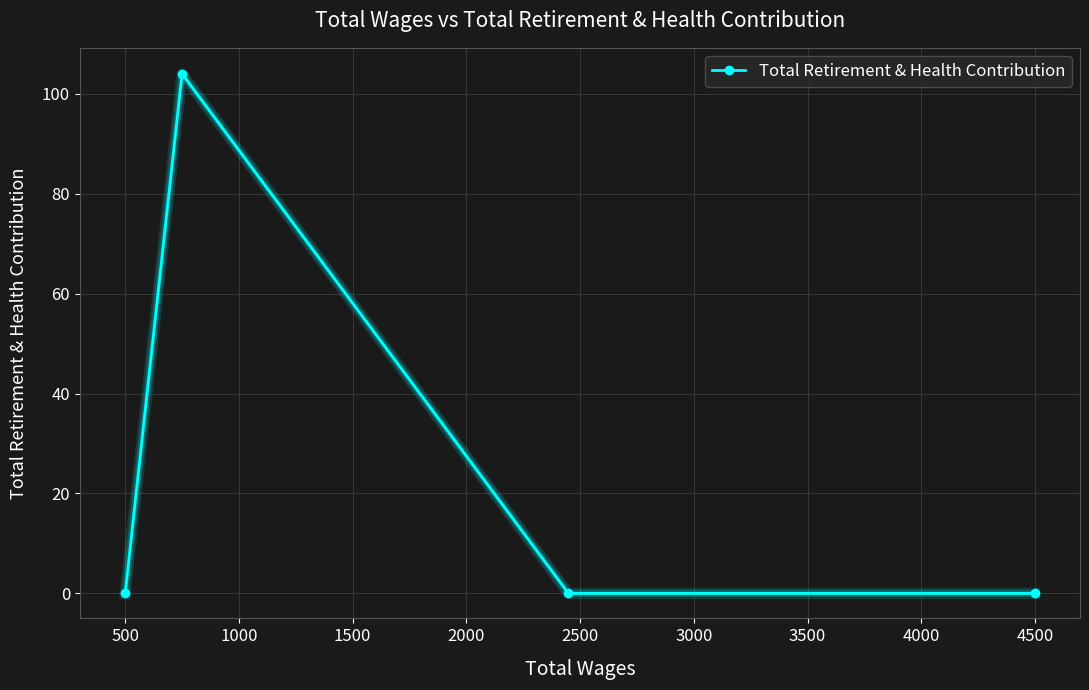

What is the difference between the maximum and minimum values?

104